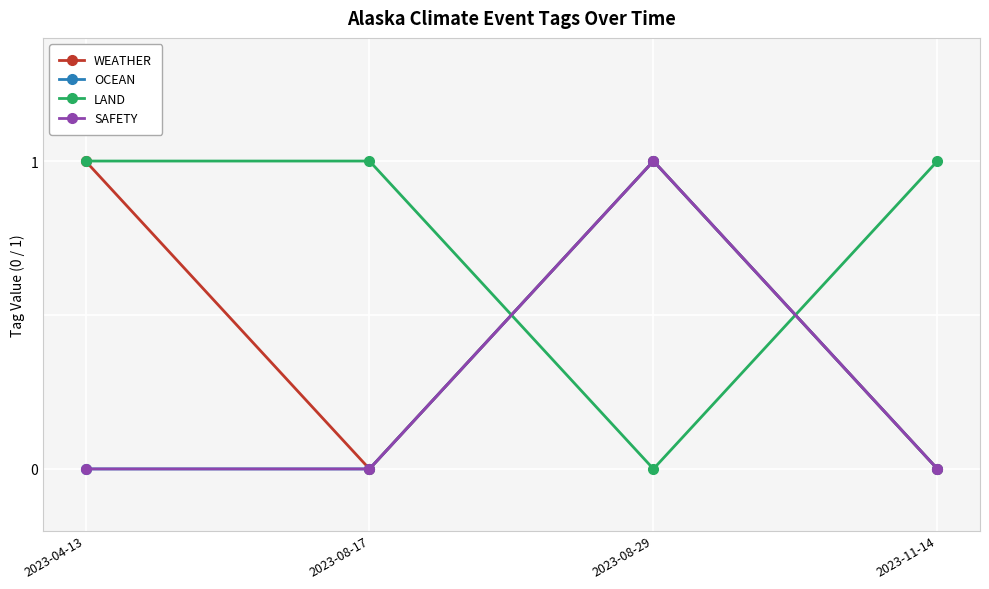

The OCEAN series shows 1 at 2023-08-29. True or false?

False